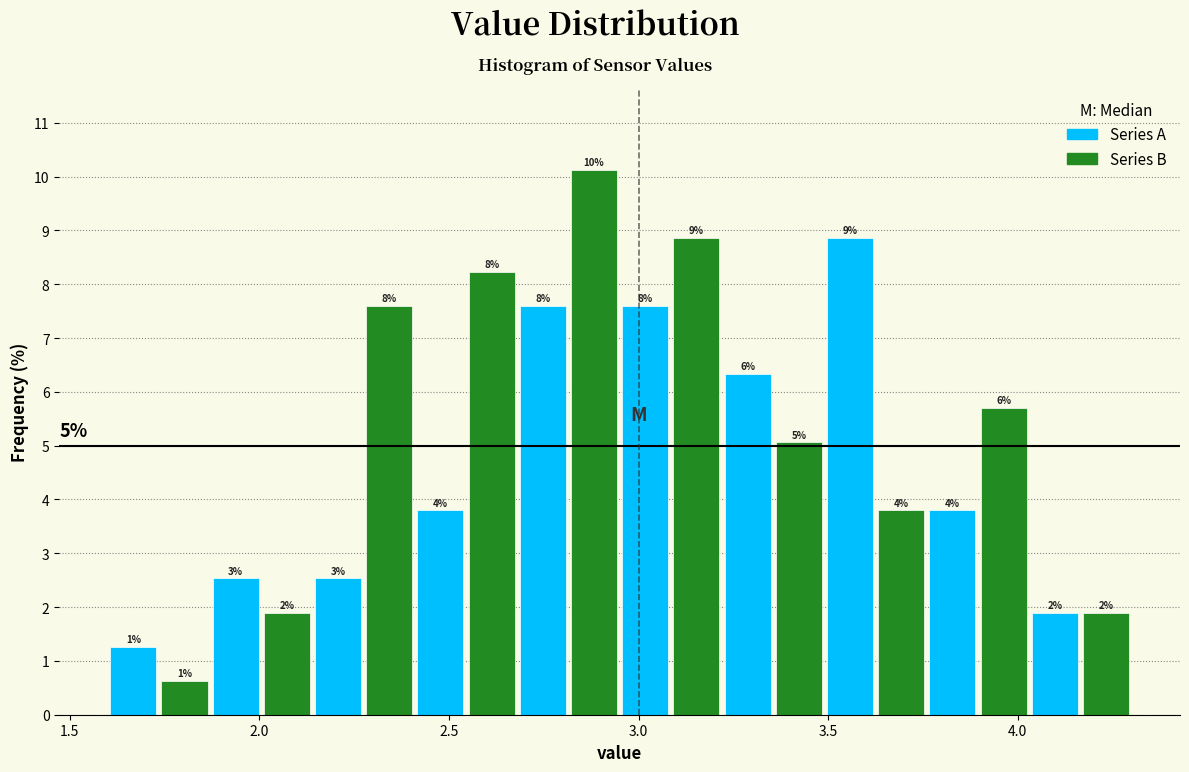

Around what value on the x-axis is the tallest bar? Give the approximate position of its centre, as read against the axis.

2.90